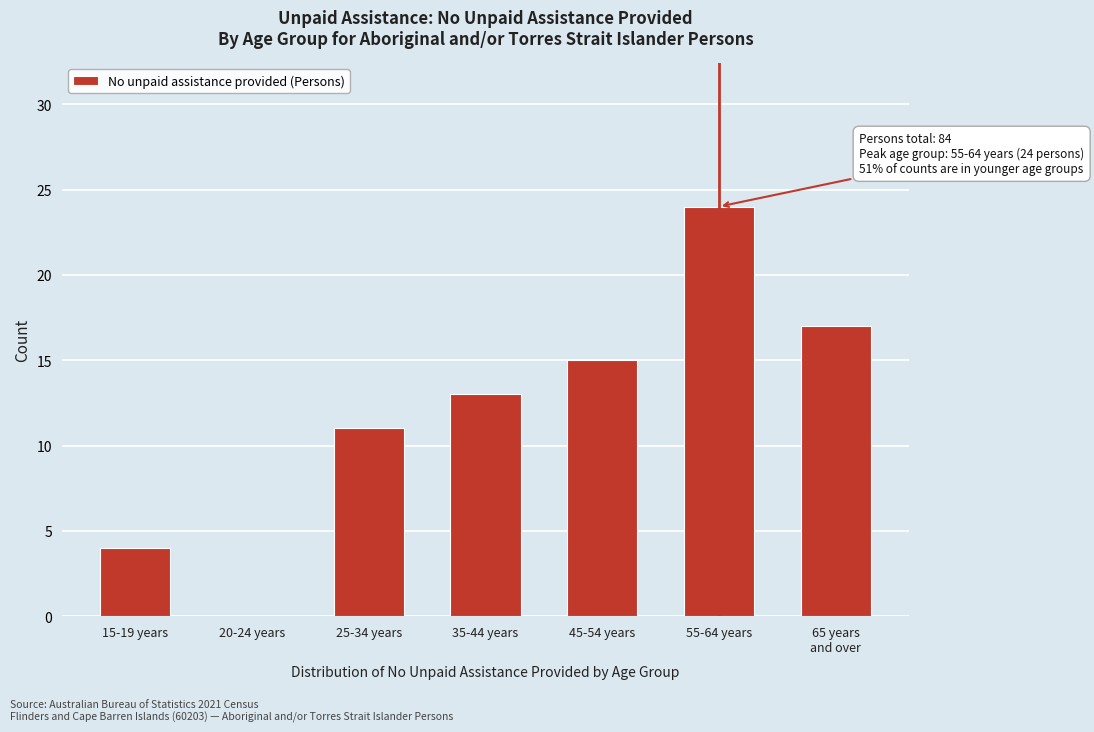

What is the approximate value at 55-64 years?

24